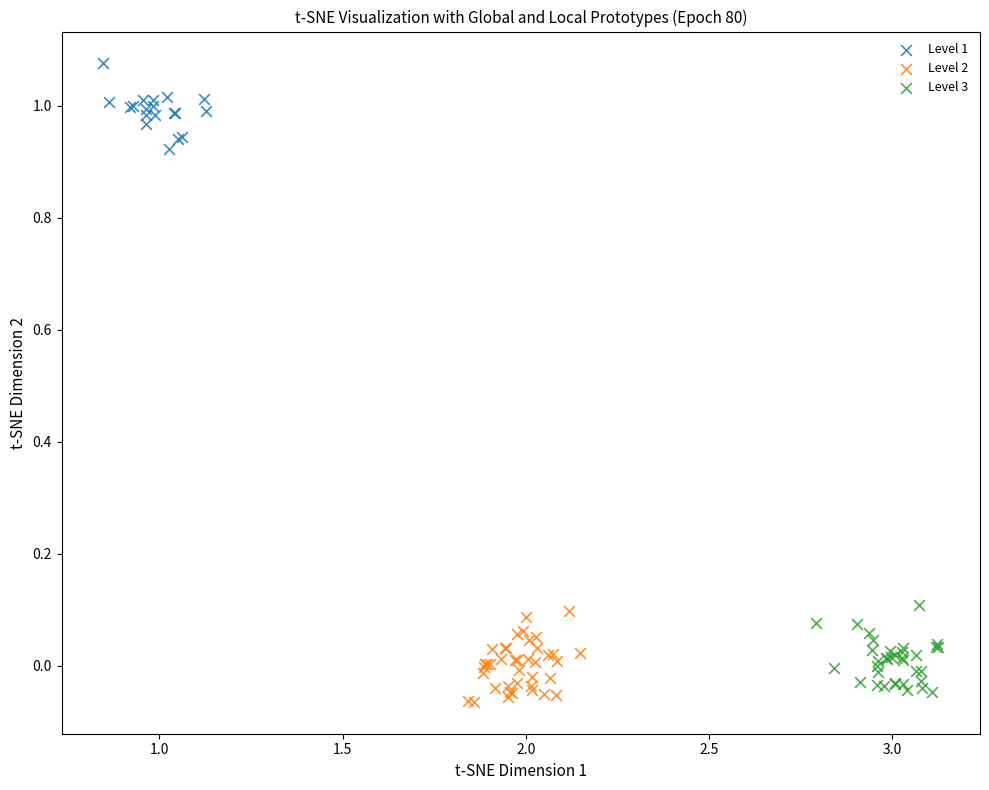

Which series contains the highest Y value?

Level 1